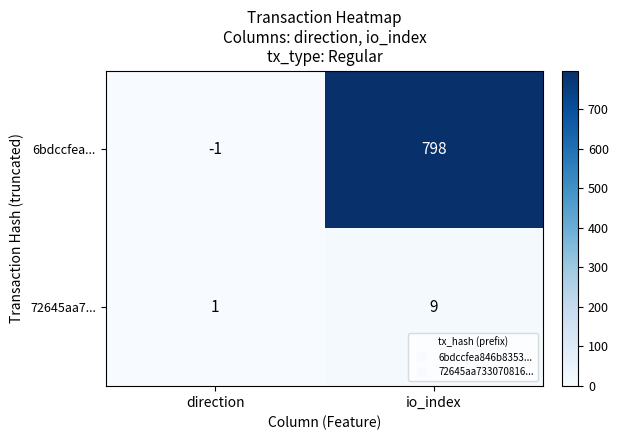

What is the difference between the 6bdccfea... values at direction and io_index?

799